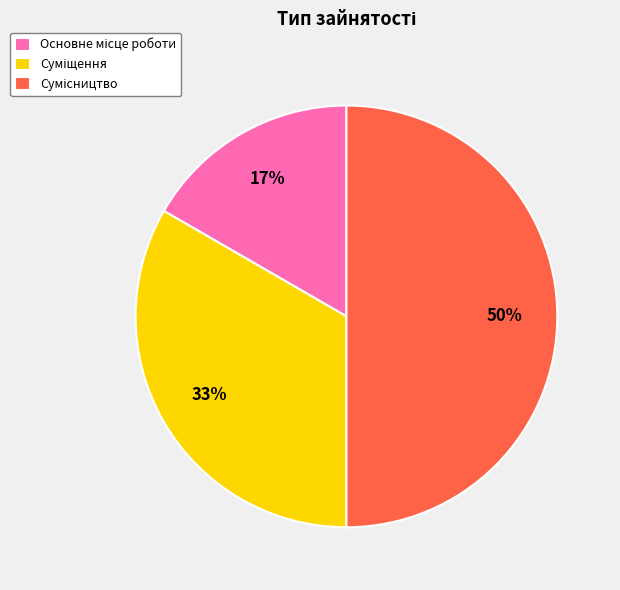

To the nearest percent, what is the average slice percentage?

33%